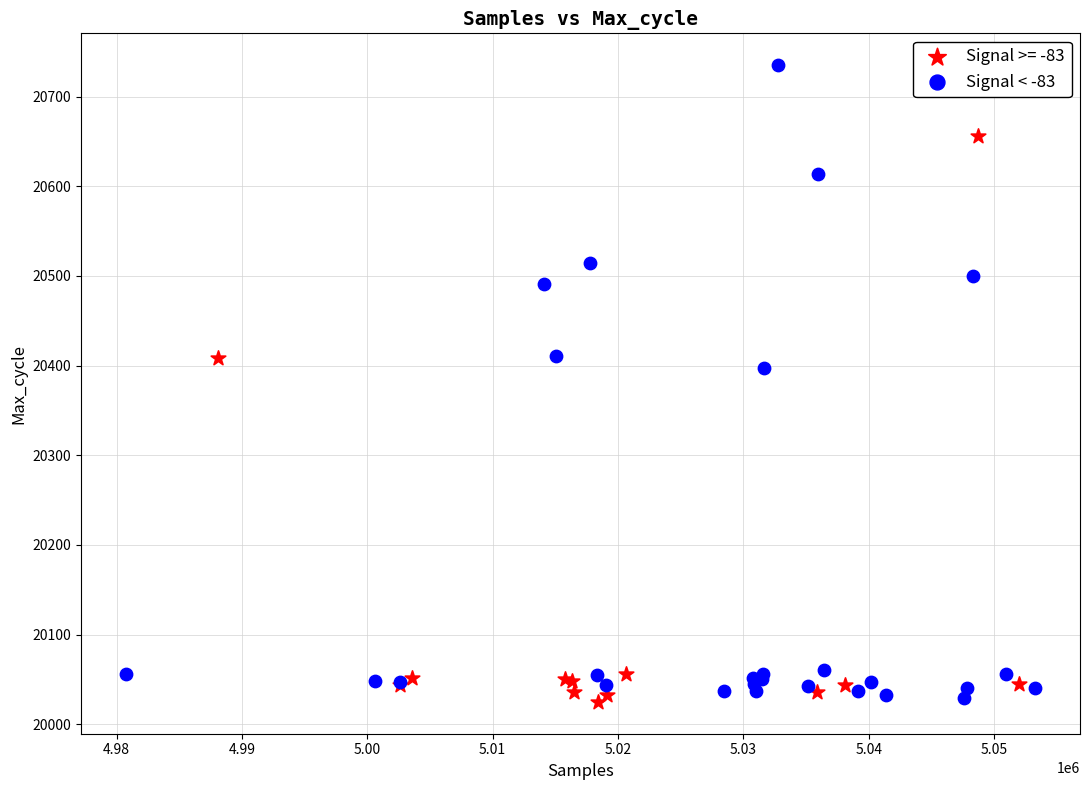

Which series reaches the maximum Y coordinate?

Signal < -83